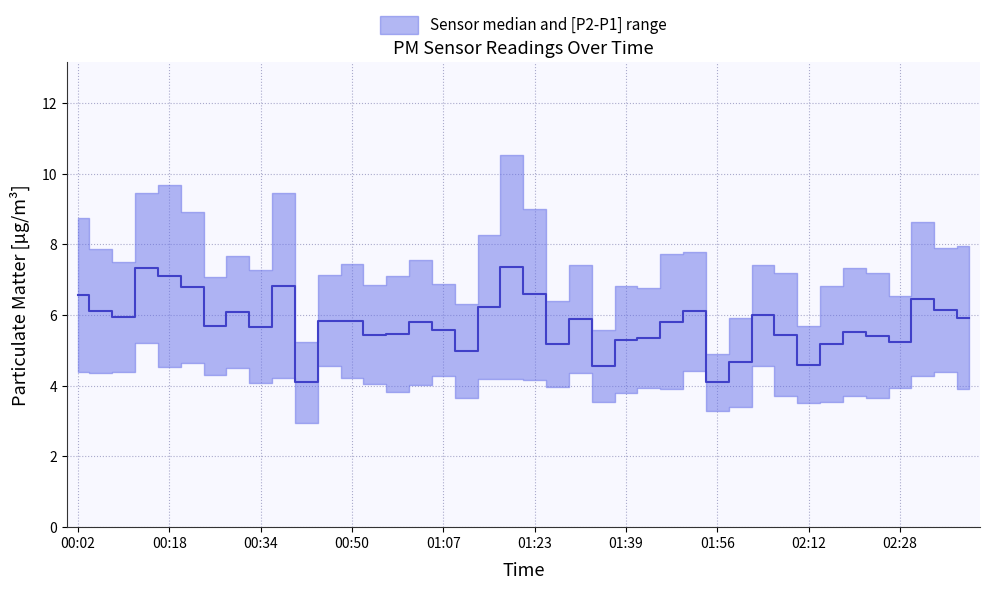

Read the value at 01:23.

6.6